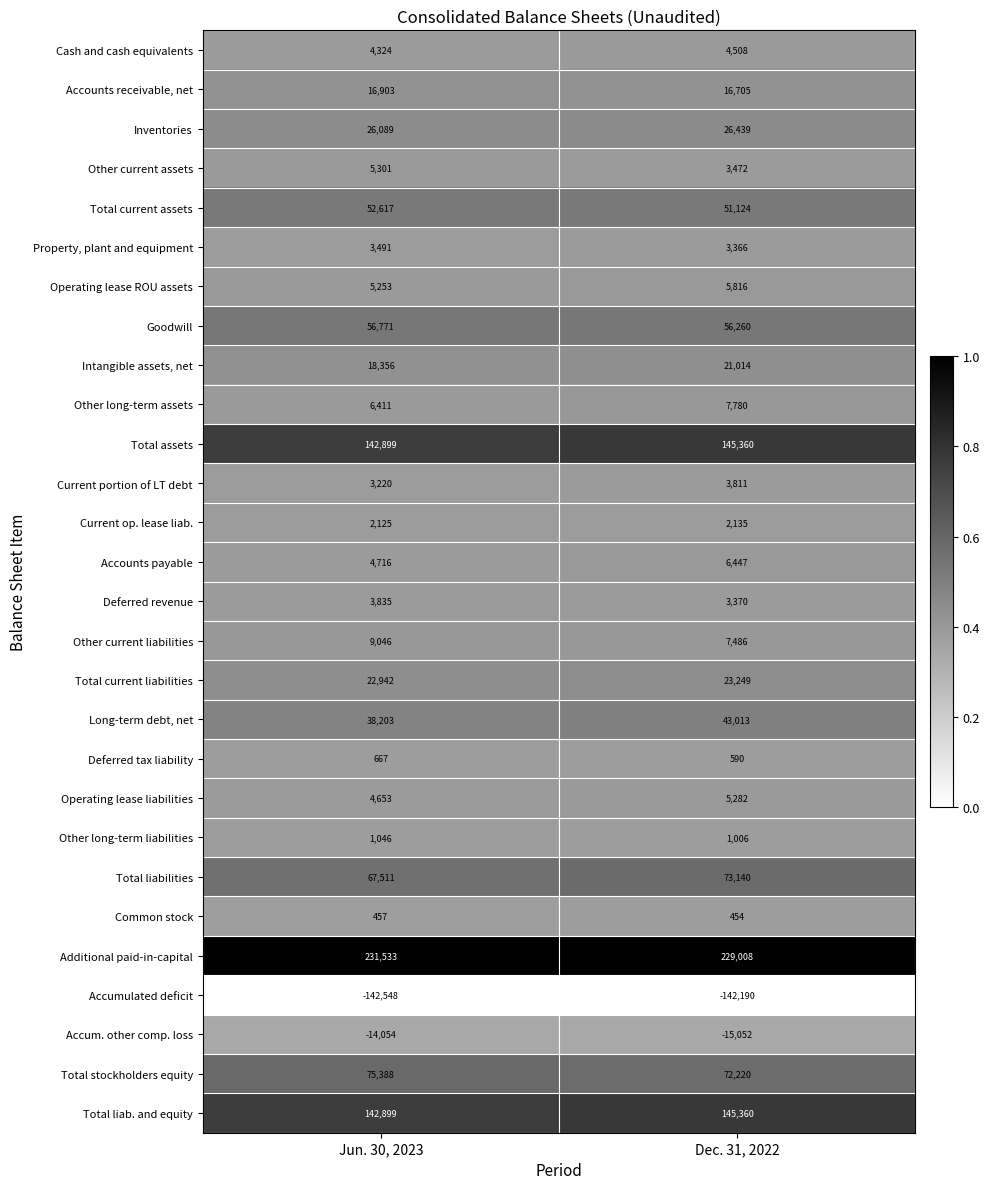

Which series has the largest total across all categories?

Additional paid-in-capital